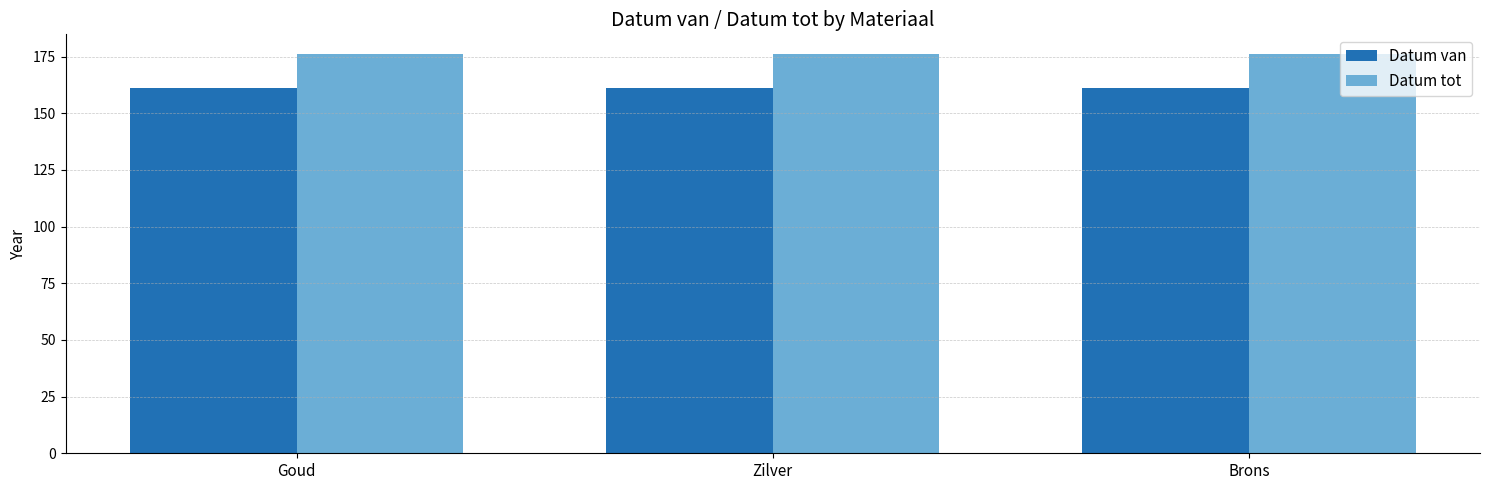

What is the difference between the highest and lowest values at Goud?

15